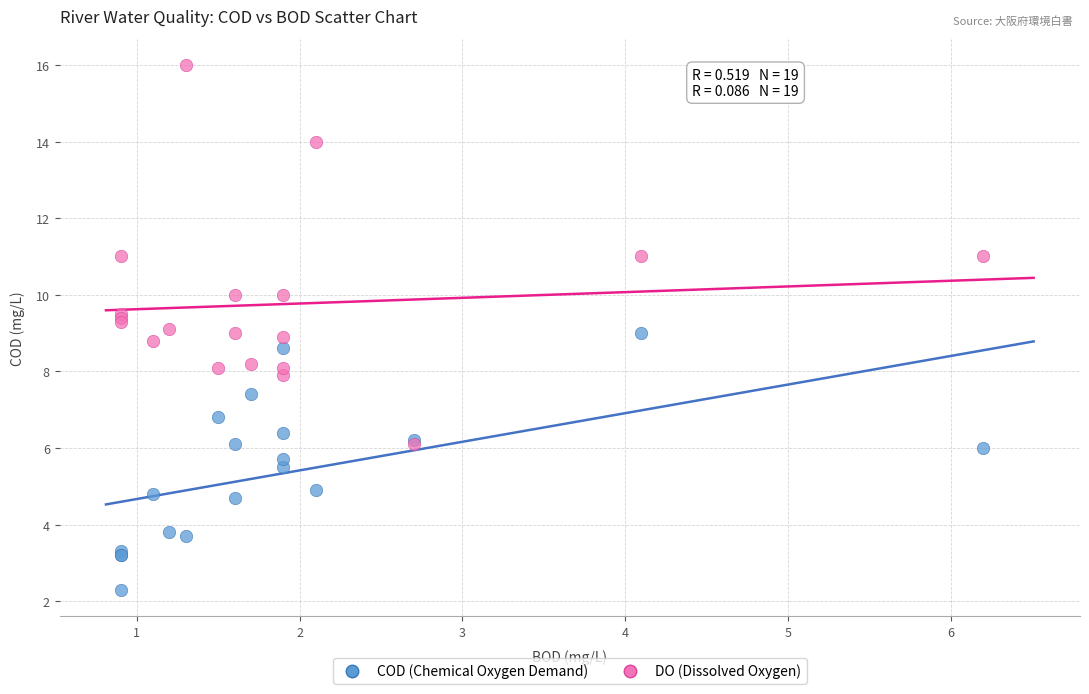

Which series reaches the minimum Y coordinate?

COD (Chemical Oxygen Demand)